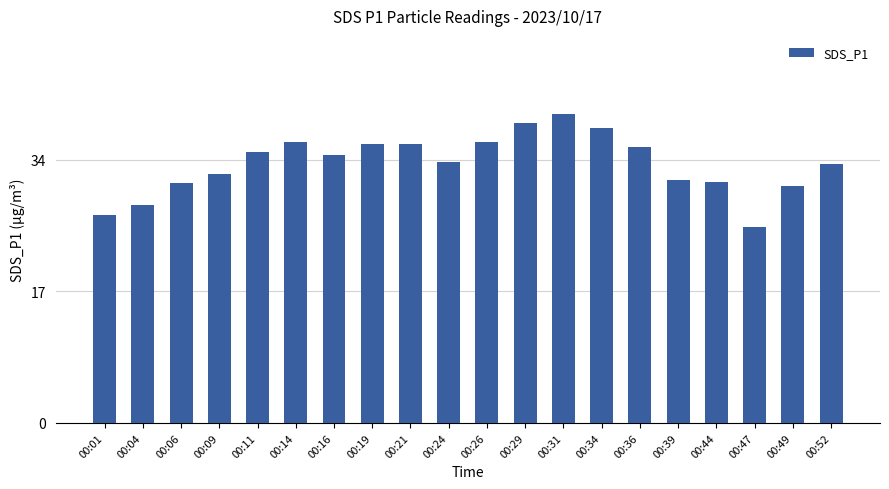

What is the value of the 11th bar from the left?

36.3